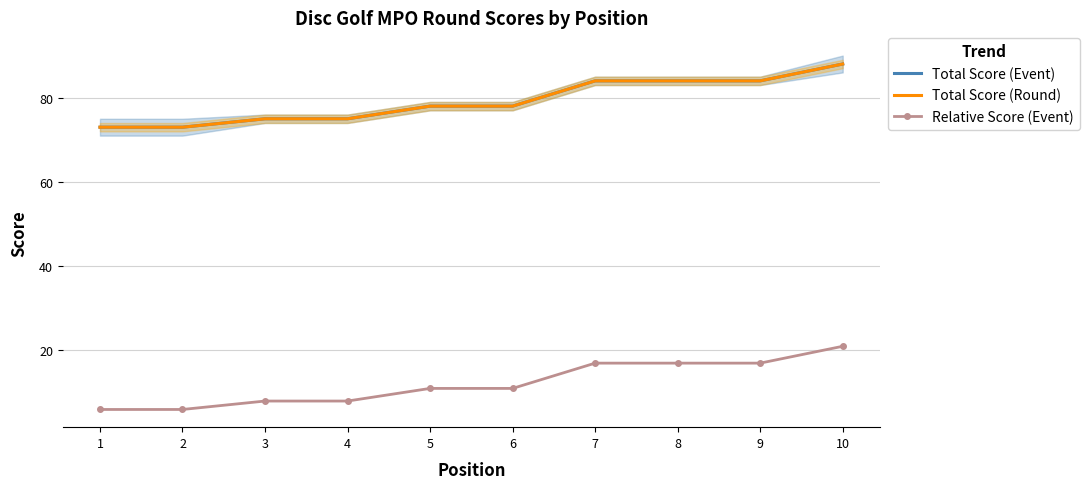

The value of Relative Score (Event) at 7 is 25. True or false?

False